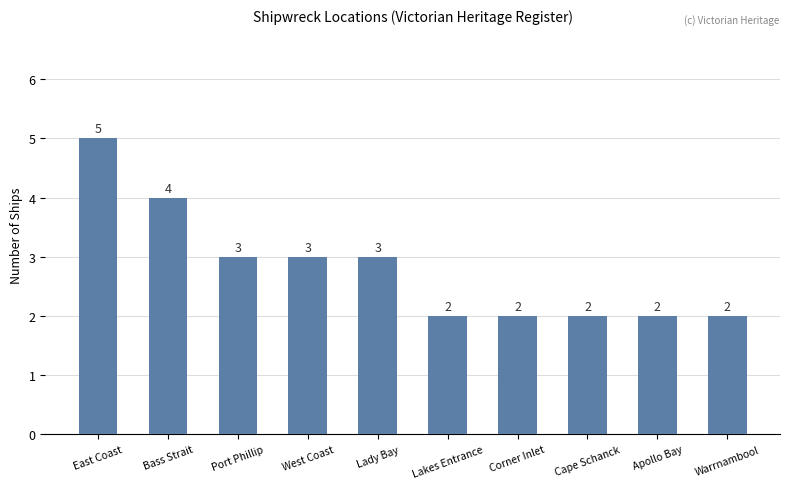

The chart shows a value of 5 at East Coast. True or false?

True